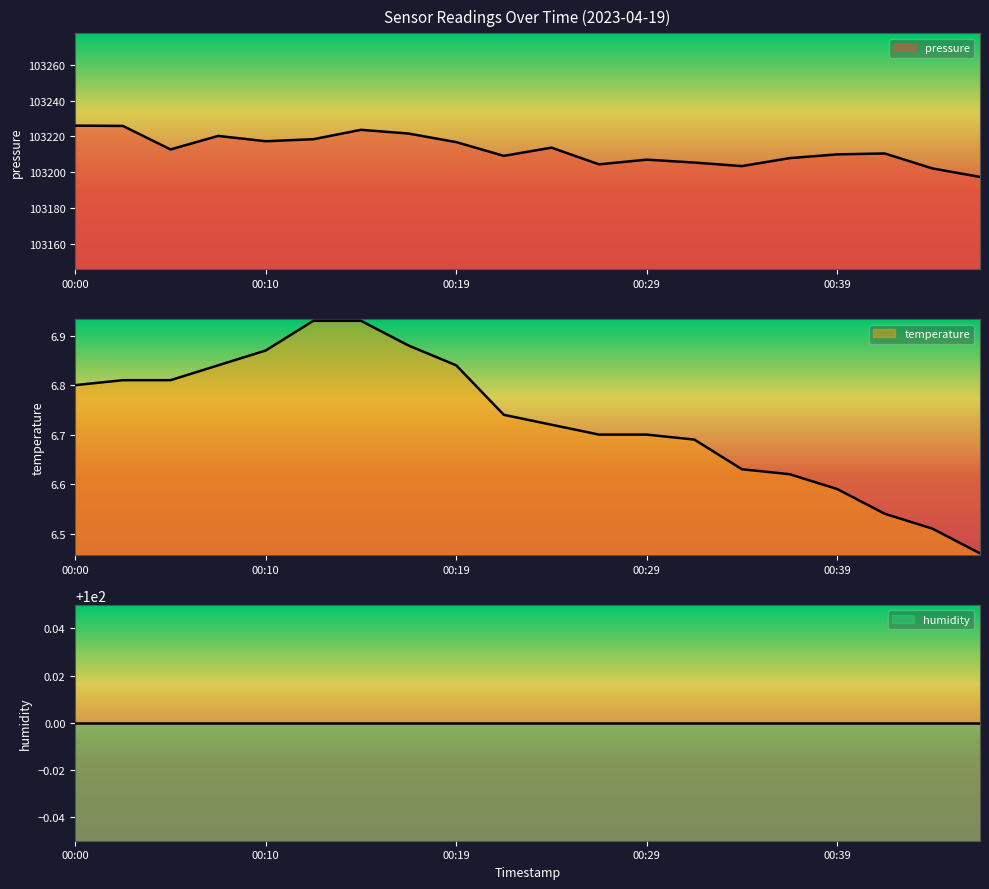

True or false: temperature and pressure cross at least once.

False